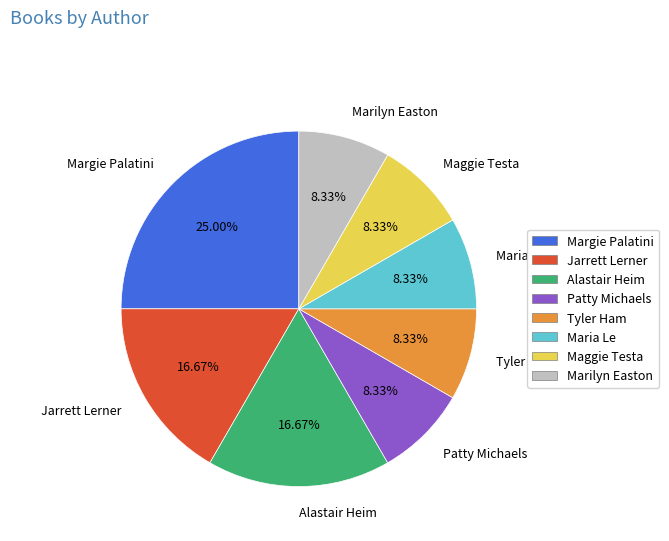

Between Maggie Testa and Alastair Heim, which is larger?

Alastair Heim